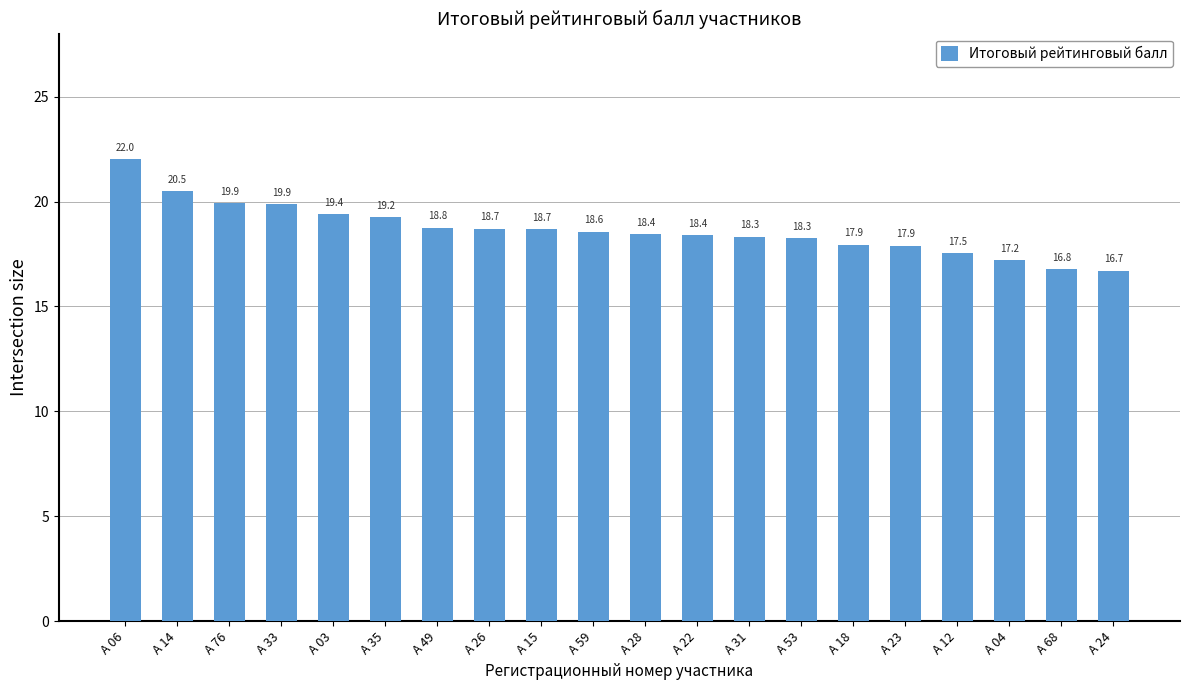

What is the difference between the values at А 23 and А 35?

1.4